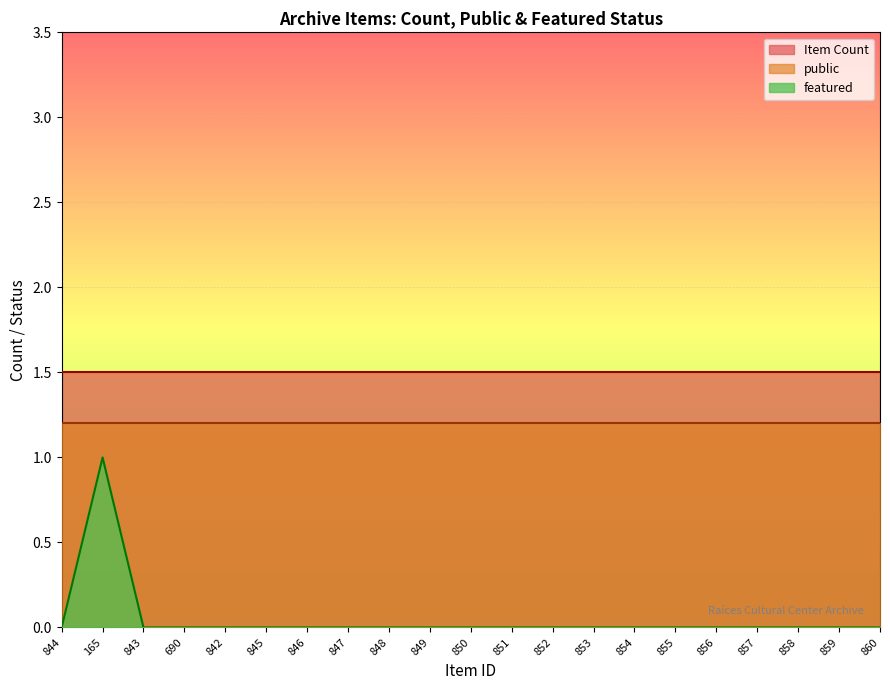

The value of Item Count at 851 is 1.5. True or false?

True